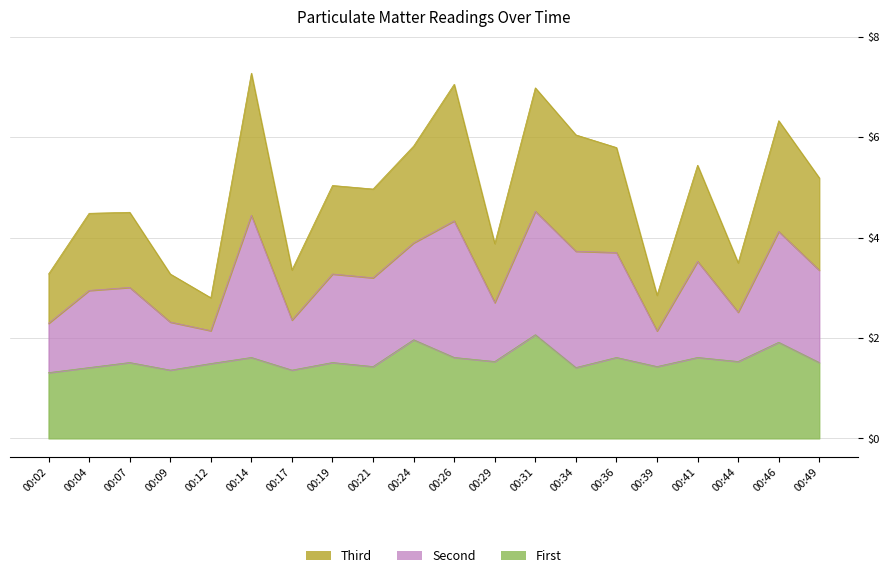

Does the chart have visible grid lines?

Yes